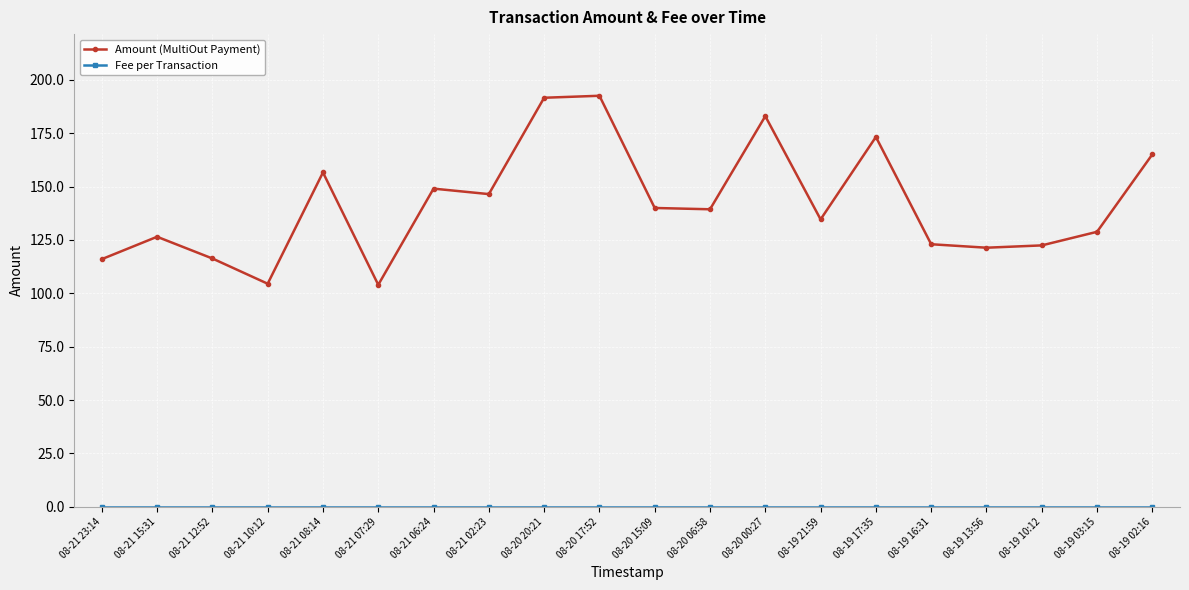

At how many categories does at least one series exceed 113?

18